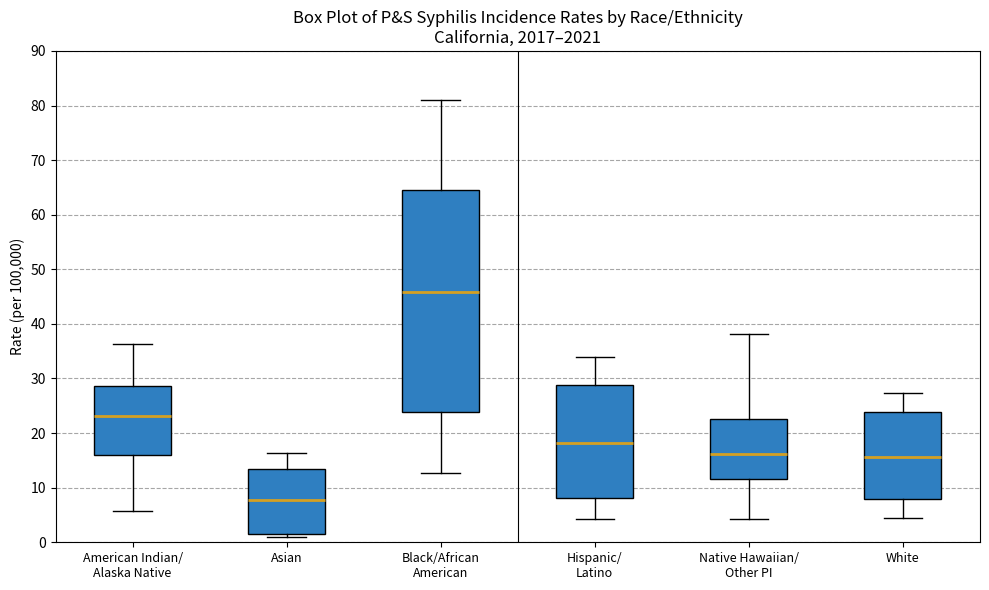

Reading left to right, read every box against the y-axis: the position of its median line, the range the box covers, and the ends of its whiskers. The values are not printed on the chart, so give them approximately, as read against the axis.

American Indian/ Alaska Native: median 23, box 16 to 29, whiskers 6 to 36
Asian: median 8, box 2 to 13, whiskers 1 to 16
Black/African American: median 46, box 24 to 65, whiskers 13 to 81
Hispanic/ Latino: median 18, box 8 to 29, whiskers 4 to 34
Native Hawaiian/ Other PI: median 16, box 12 to 23, whiskers 4 to 38
White: median 16, box 8 to 24, whiskers 5 to 27